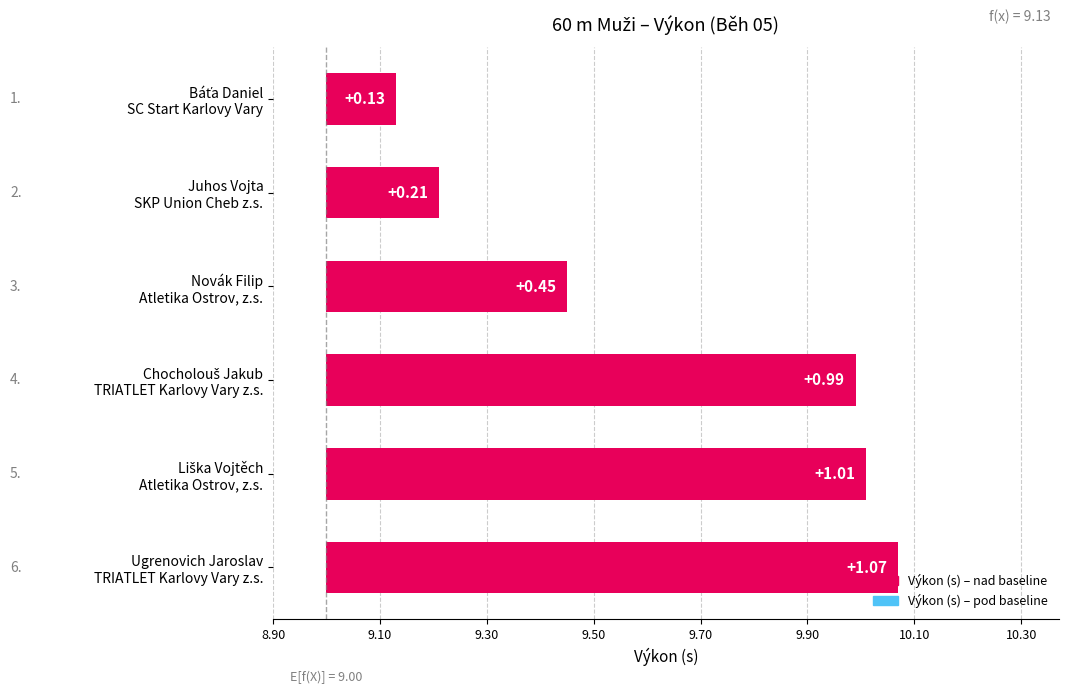

Count the number of categories in the chart.

6